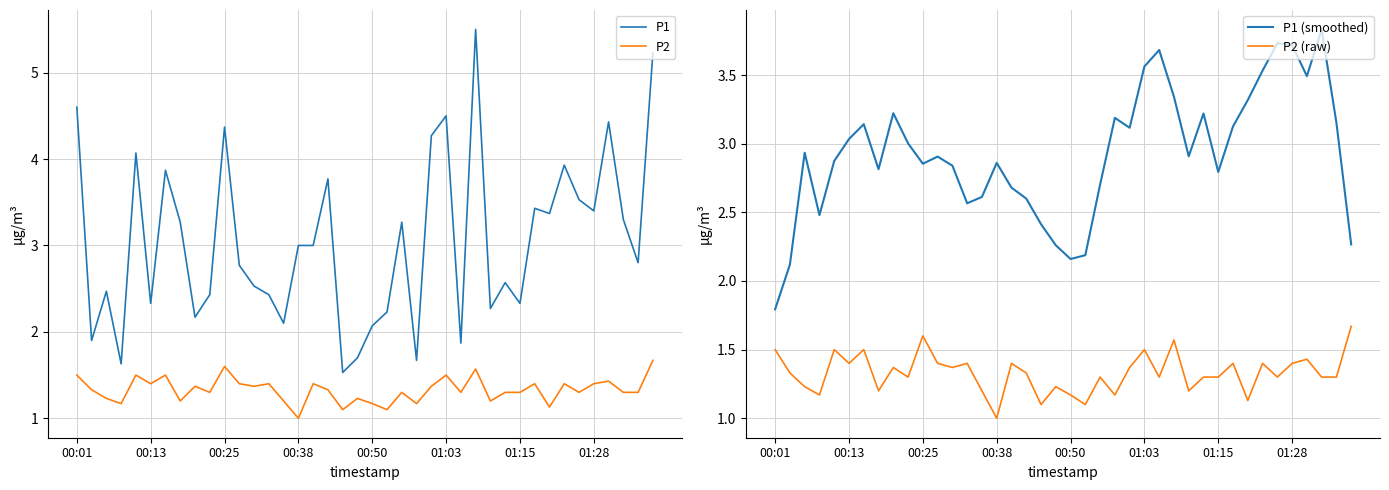

What is the smallest value displayed?

1.0